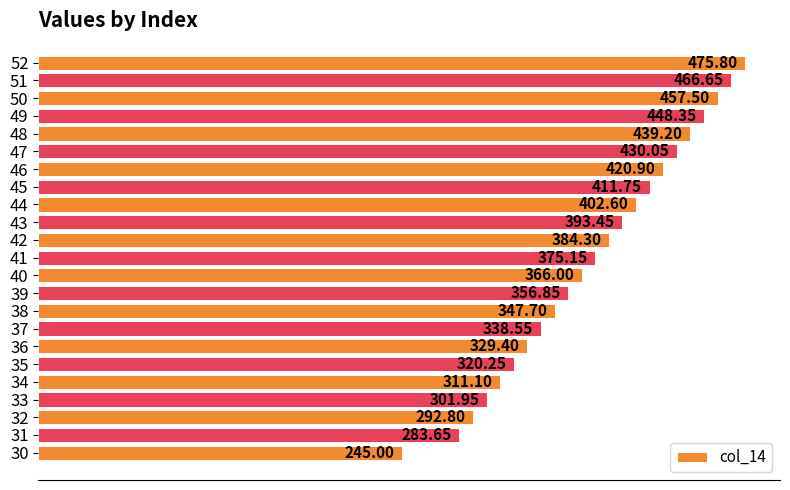

Rank the categories by value from lowest to highest.

30, 31, 32, 33, 34, 35, 36, 37, 38, 39, 40, 41, 42, 43, 44, 45, 46, 47, 48, 49, 50, 51, 52